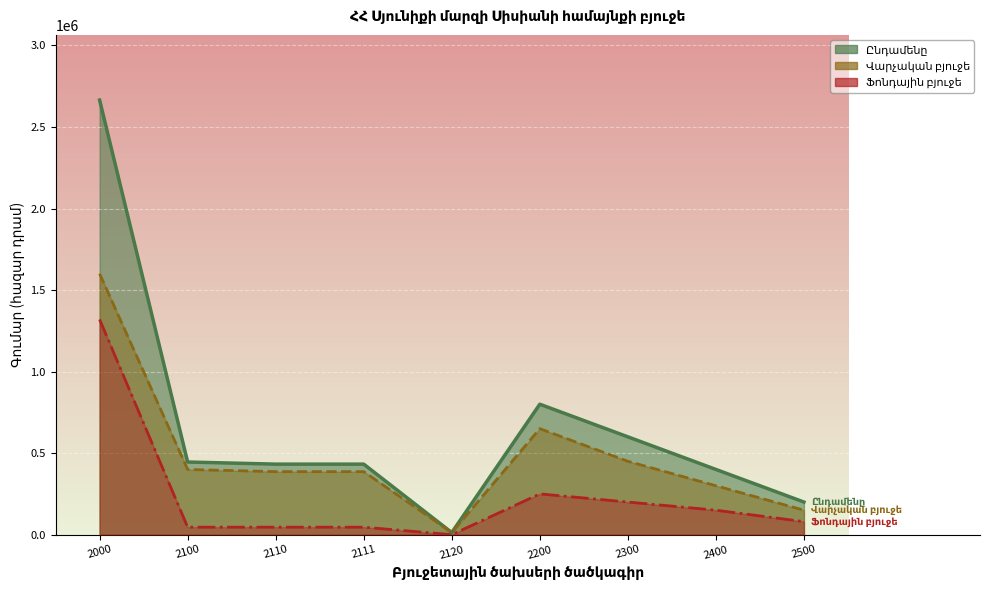

Which series changed the most between 2100 and 2500?

Վարչական բյուջե